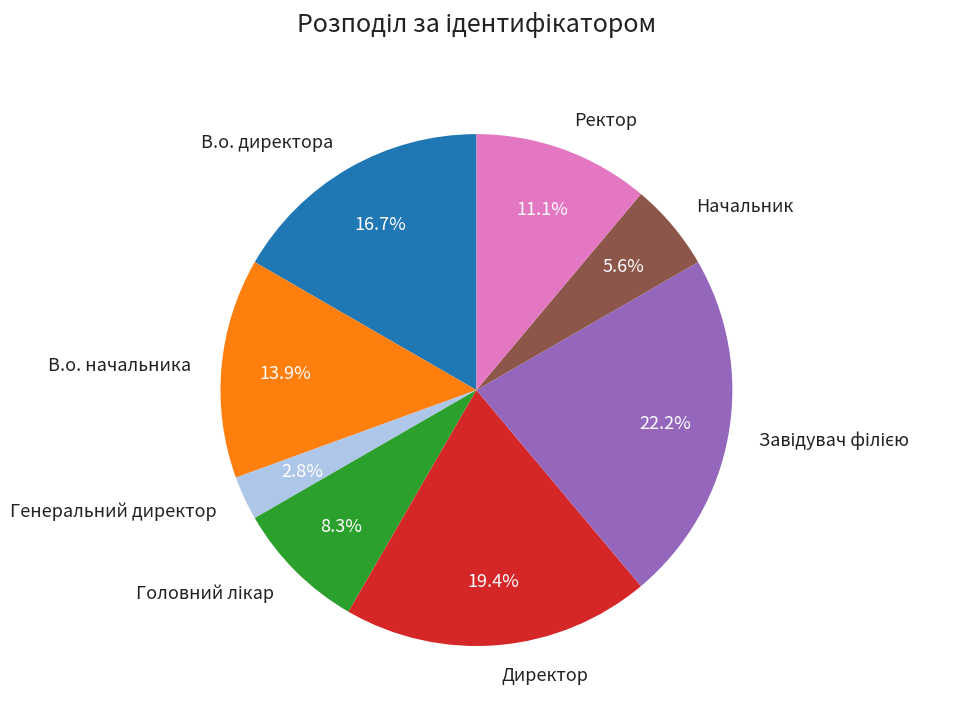

To the nearest percent, what is the difference between the Директор and Генеральний директор slice percentages?

17%